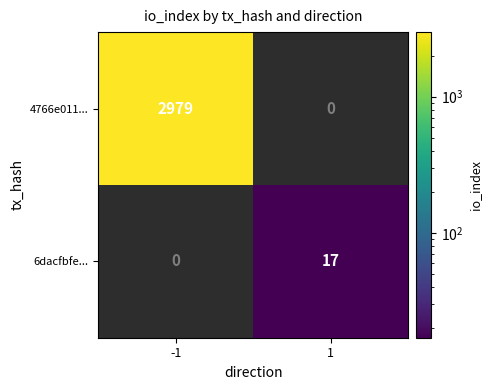

What is the sum of the 4766e011... values at 1 and -1?

2979